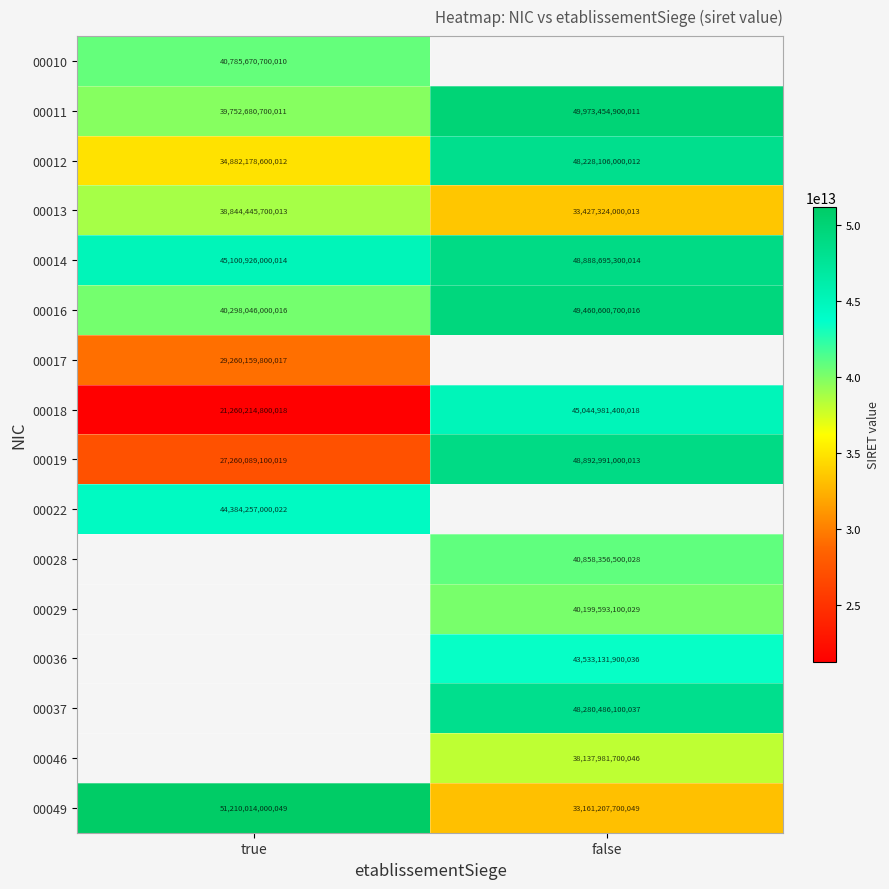

At which label does 00019 reach its minimum?

true